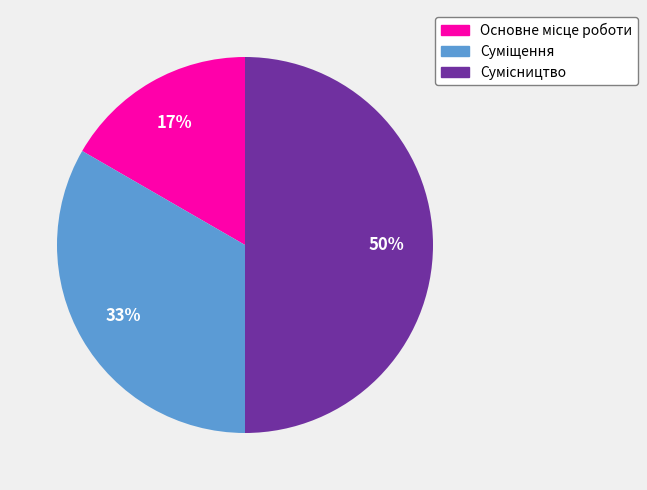

To the nearest percent, what is the difference between the largest and smallest slice percentages?

33%